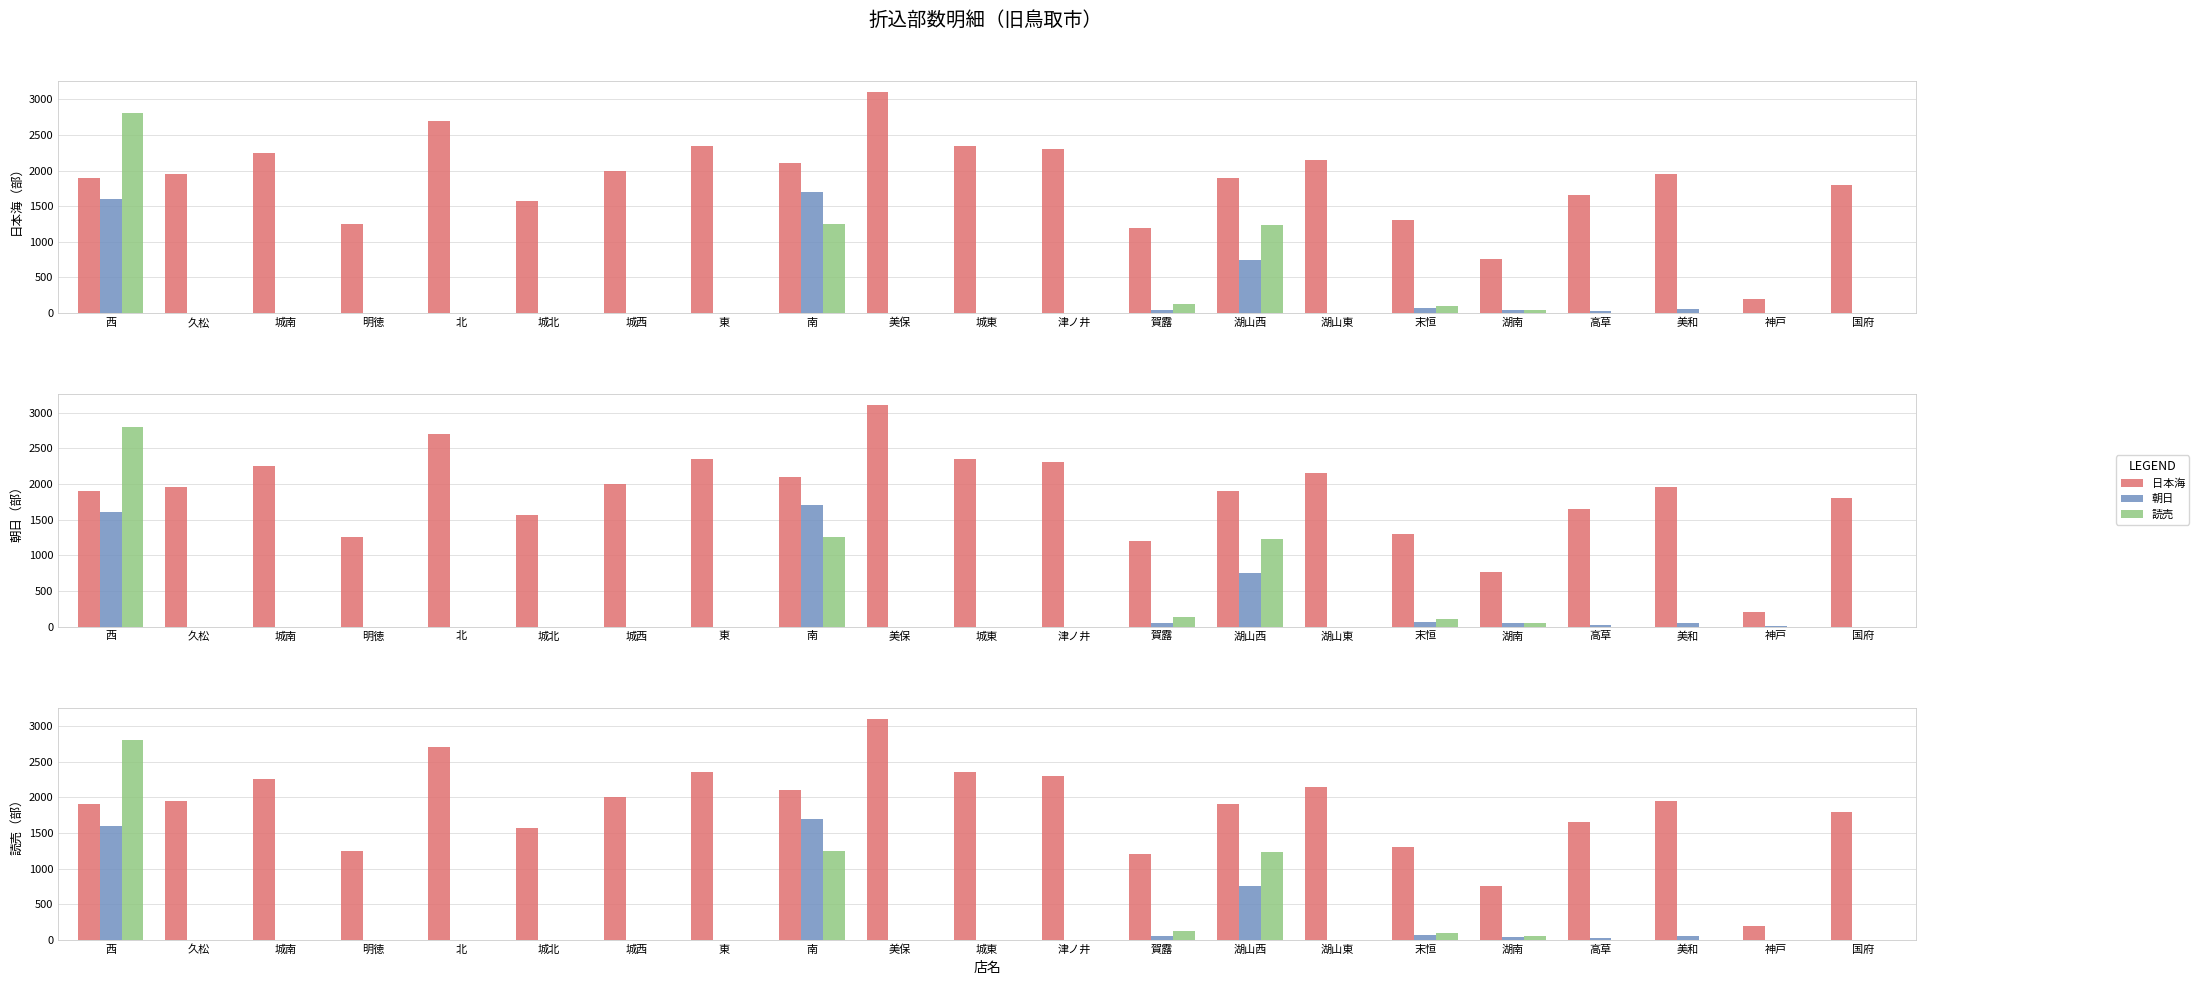

What position from the right is 美和?

3